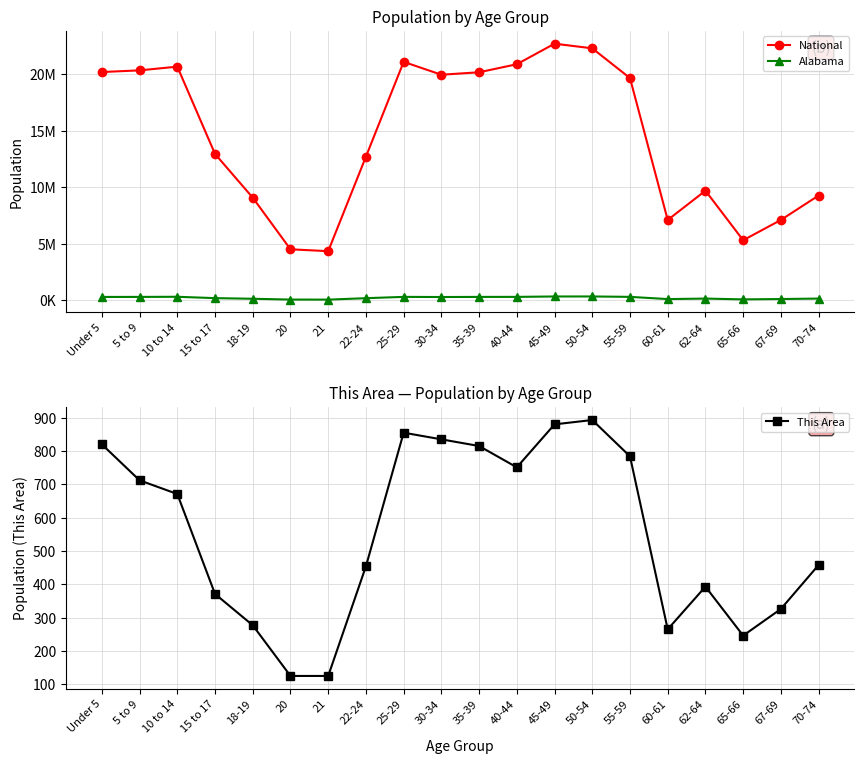

The value of This Area at 55-59 is 1342. True or false?

False